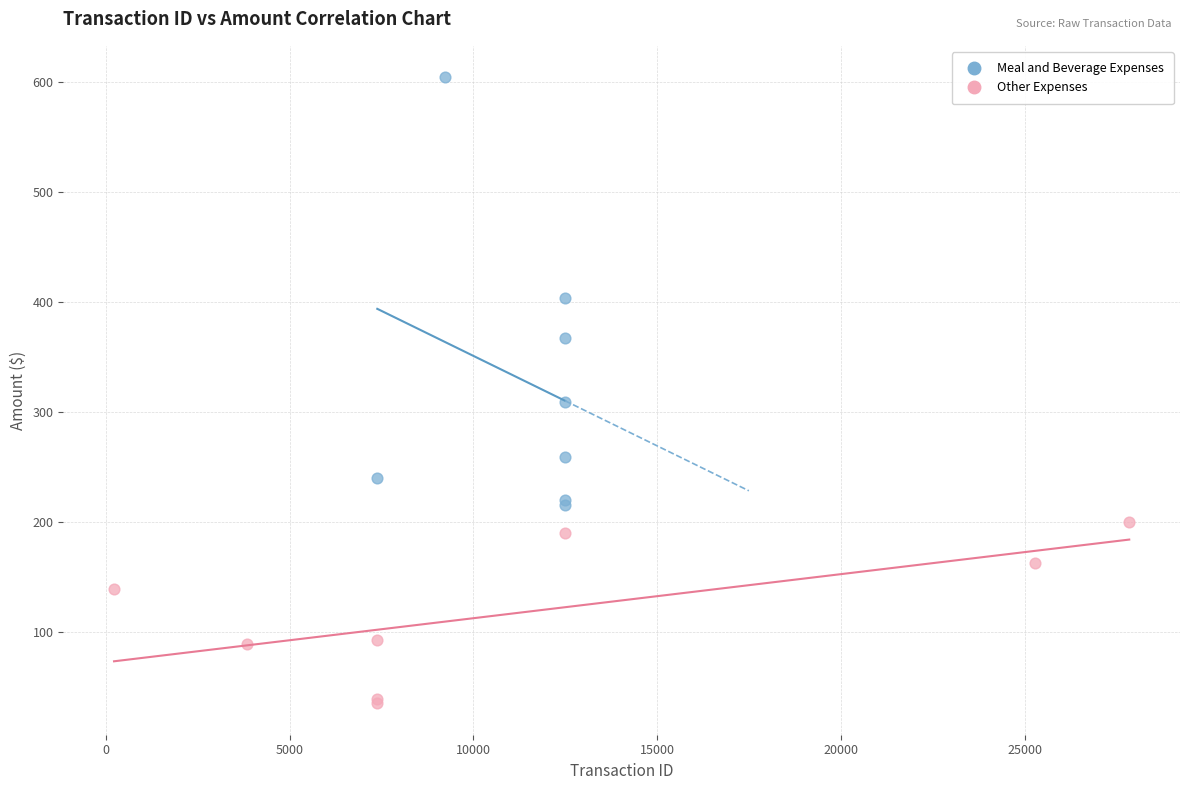

Which series reaches the minimum Y coordinate?

Other Expenses